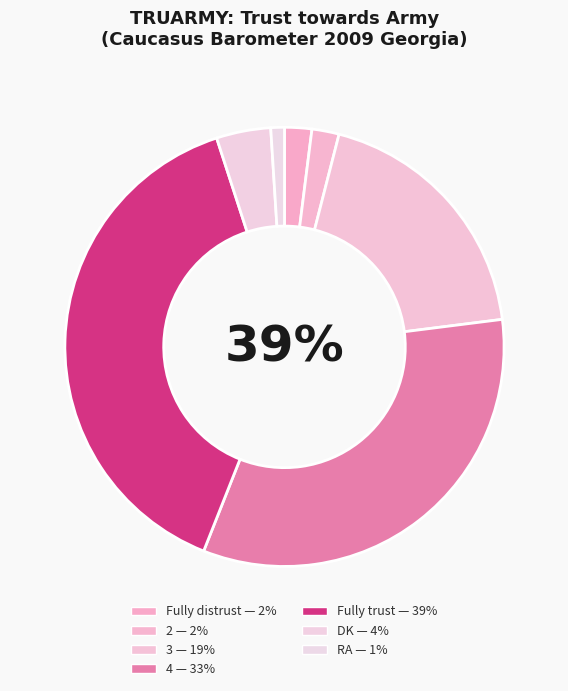

Does any single category account for the majority?

No